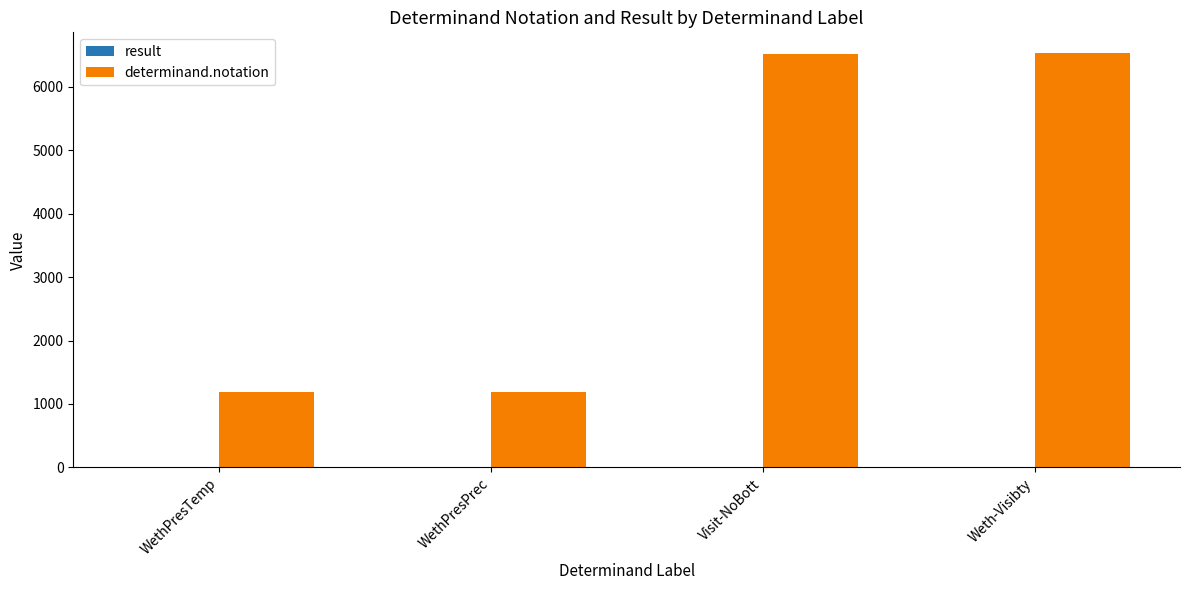

Which series has the widest spread of values?

determinand.notation